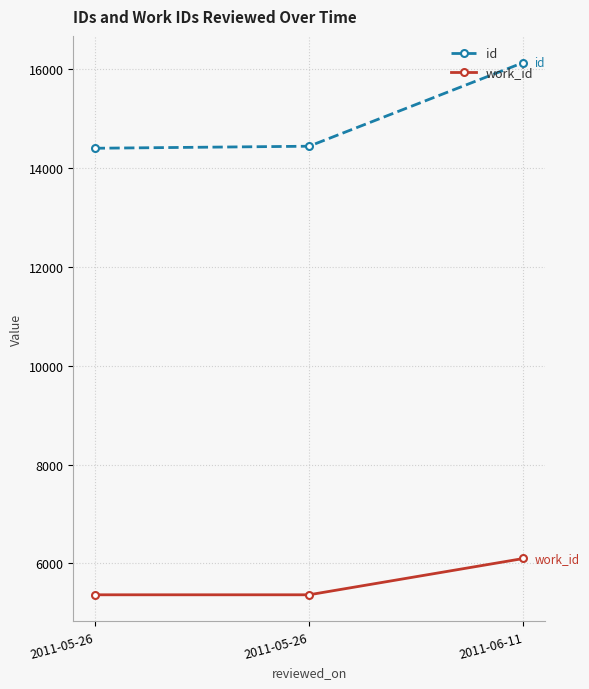

What is the label of the 1st point from the right?

2011-06-11